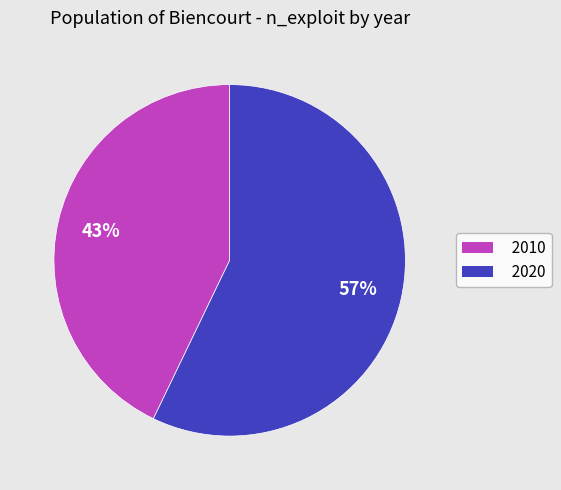

How many slices are in this pie chart?

2